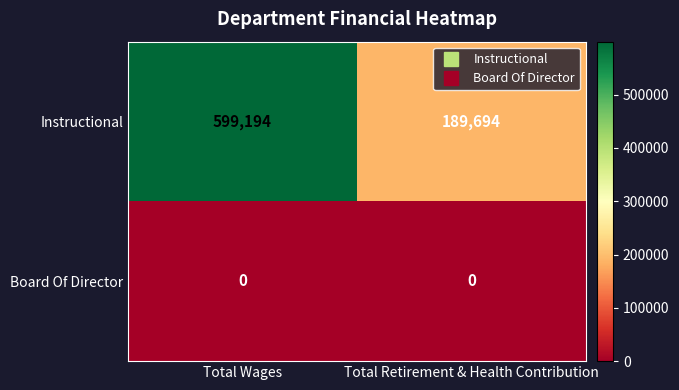

List the series in order of their peak value, lowest first.

Board Of Director, Instructional